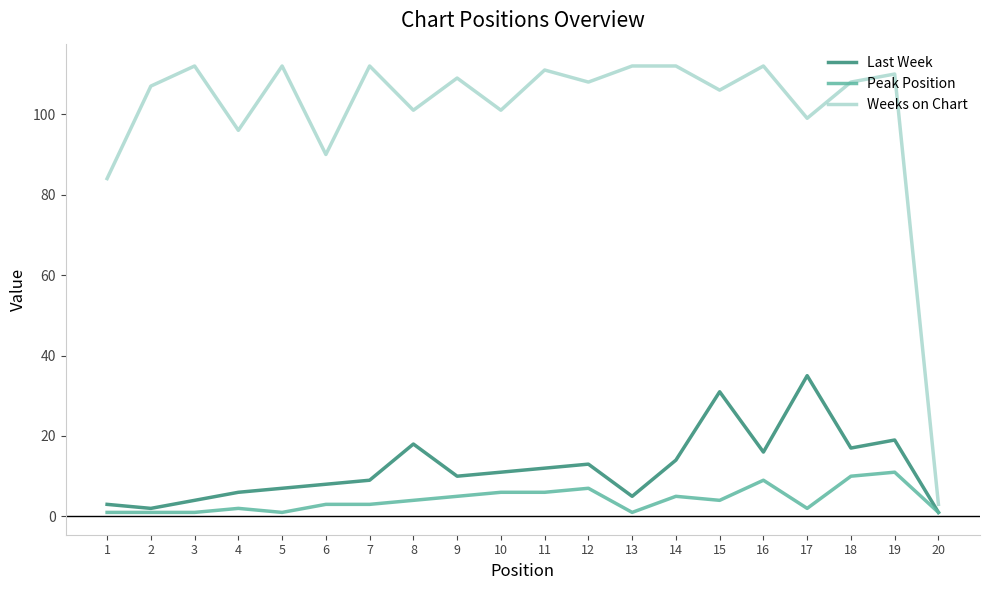

True or false: Weeks on Chart and Last Week cross at least once.

False